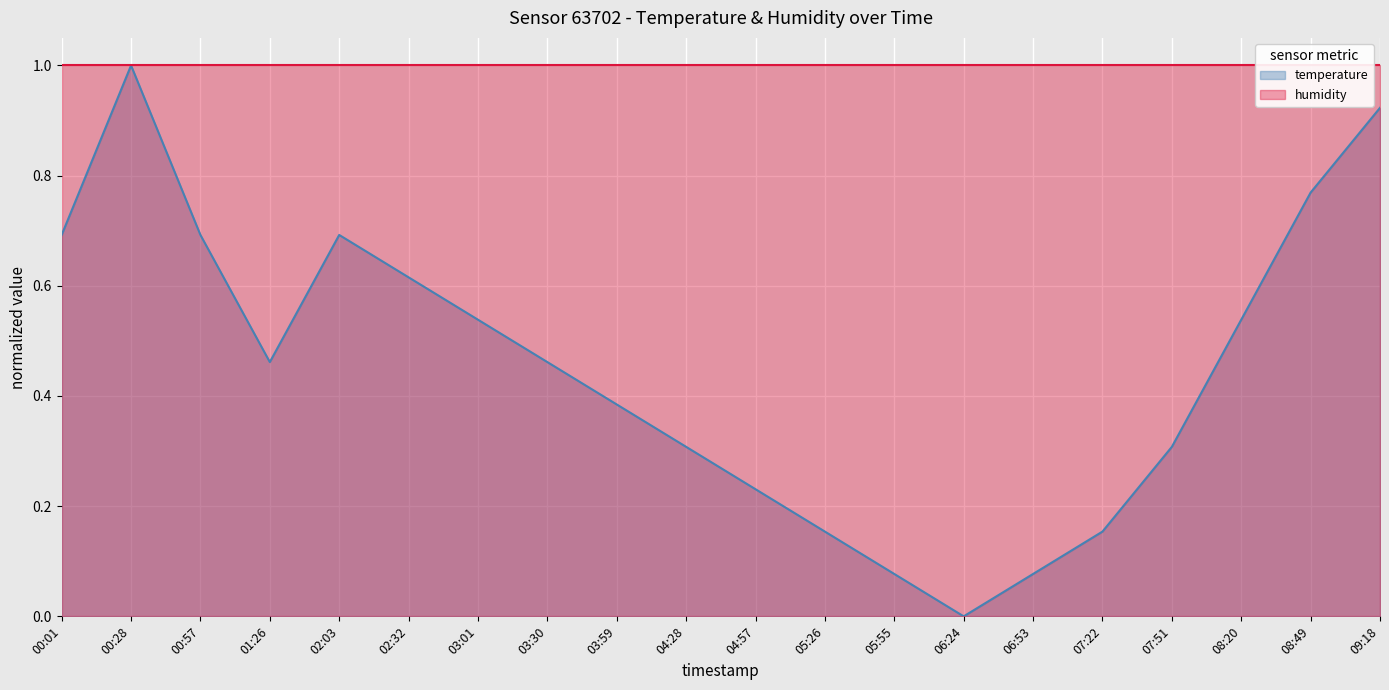

What is the greatest value displayed?

1.0